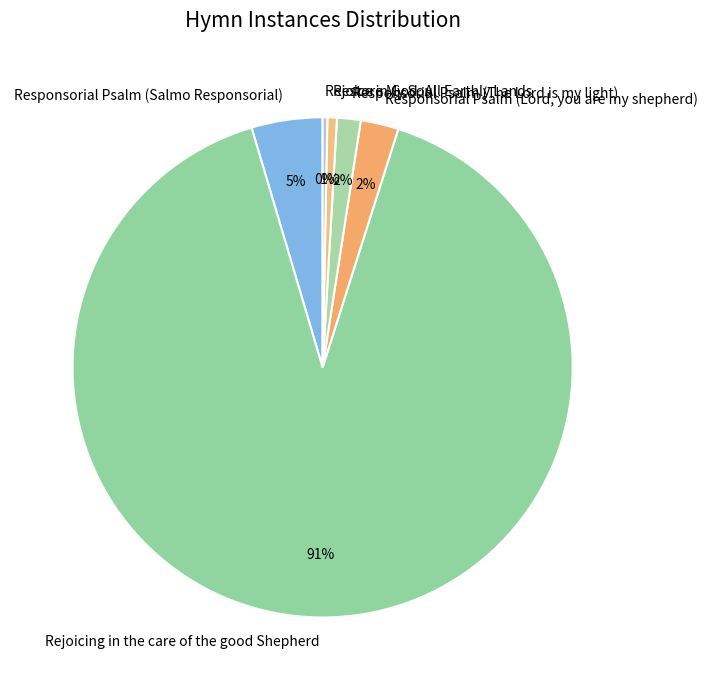

To the nearest percent, what percentage of the pie is Responsorial Psalm (Salmo Responsorial)?

5%